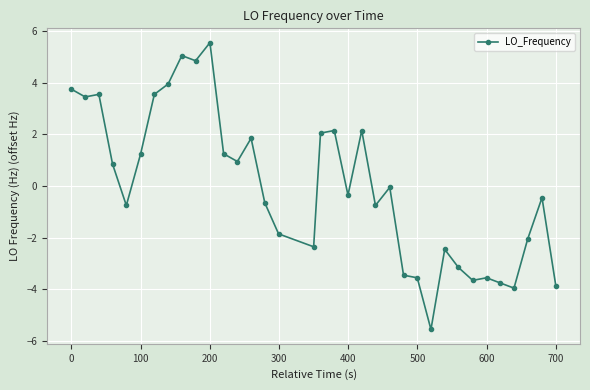

True or false: the data has more than 0 interior local peaks.

True